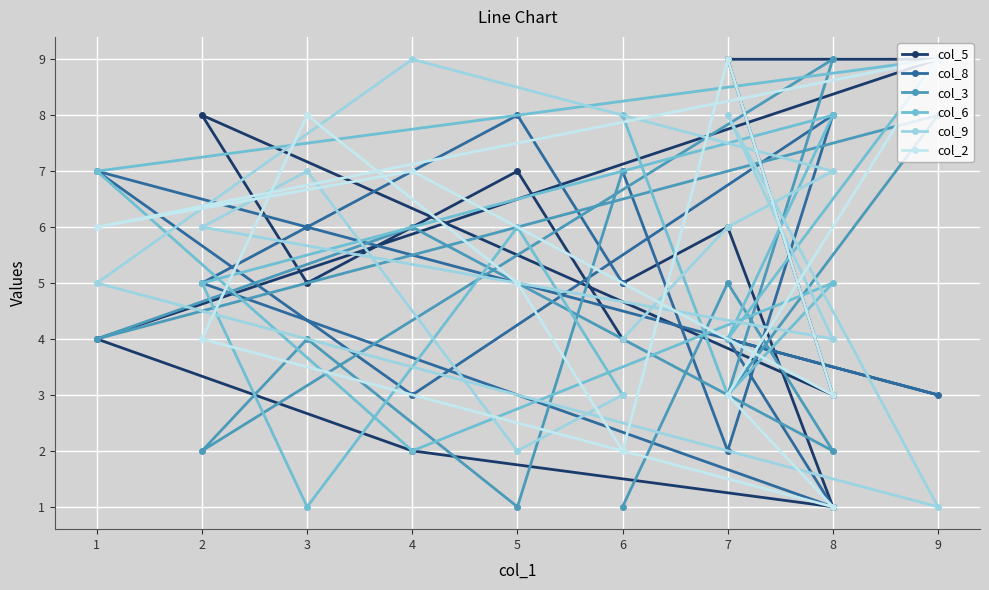

What is the total value across all series at 8?

26